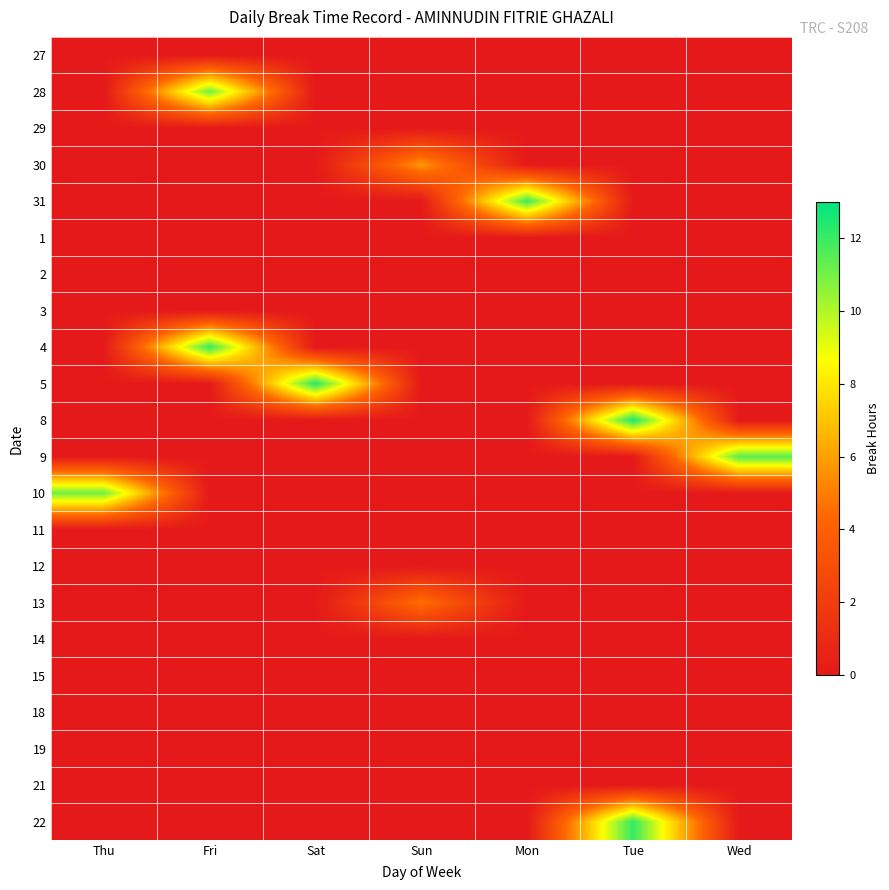

At which category is the sum across all series the highest?

Tue